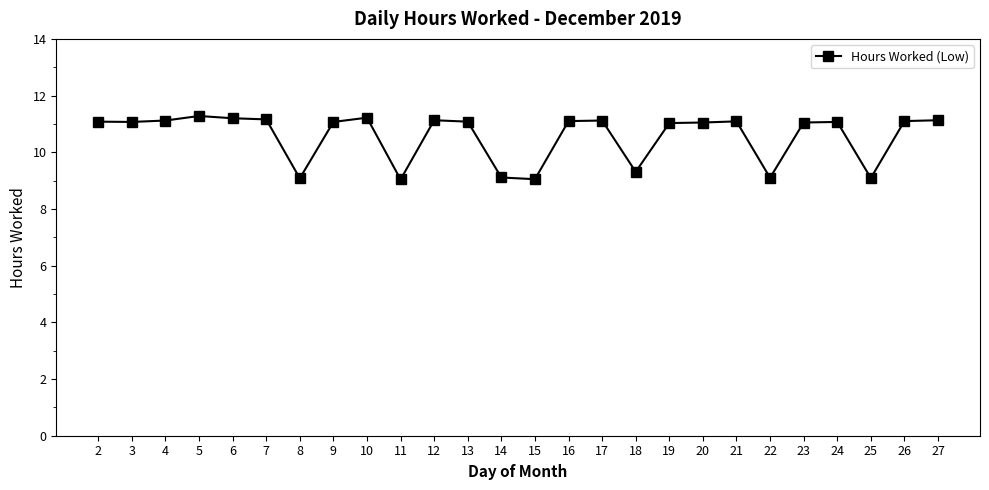

True or false: there are more than 2 points higher than both neighbors.

True